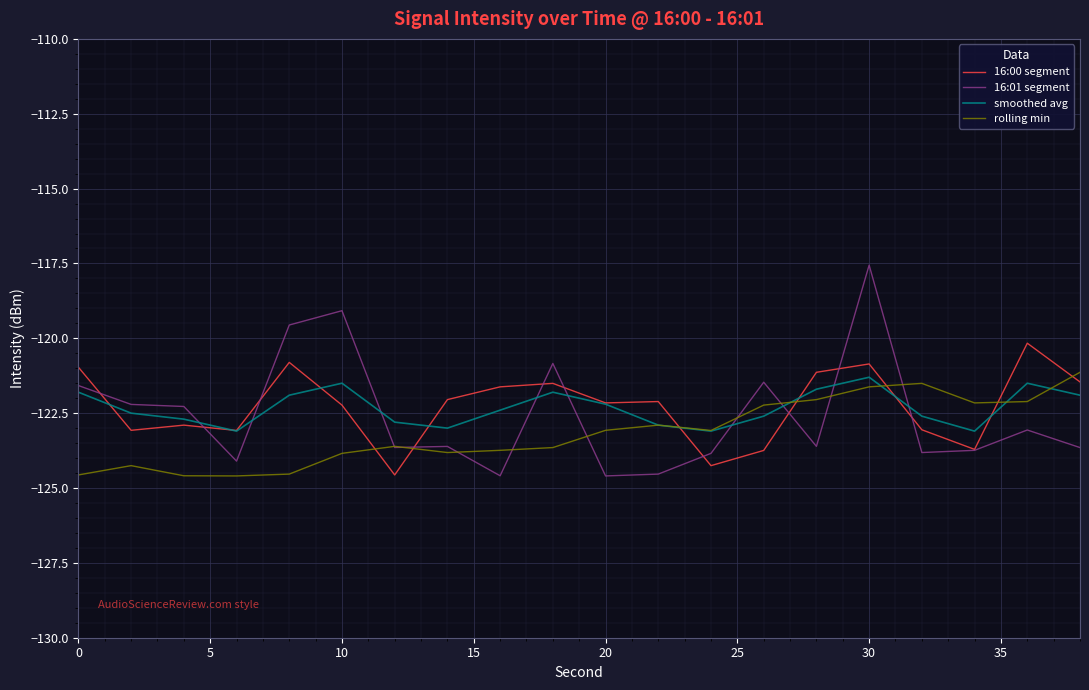

What is the minimum value shown in the chart?

-124.6